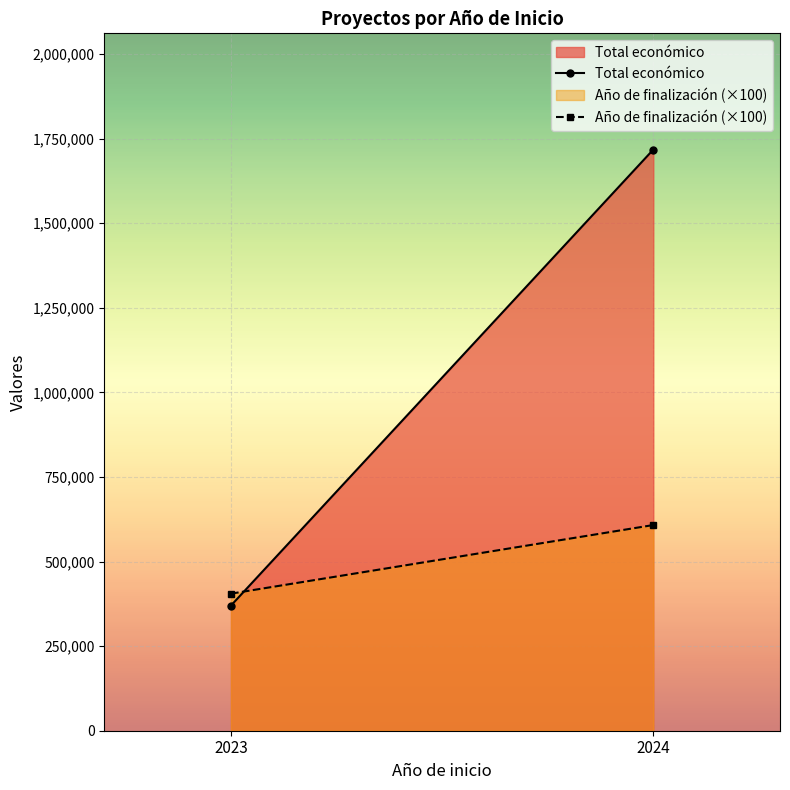

Reading right to left, list all the values displayed in this chart.

Total económico: 2024=1717949	2023=370000
Año de finalización (×100): 2024=608000	2023=405200